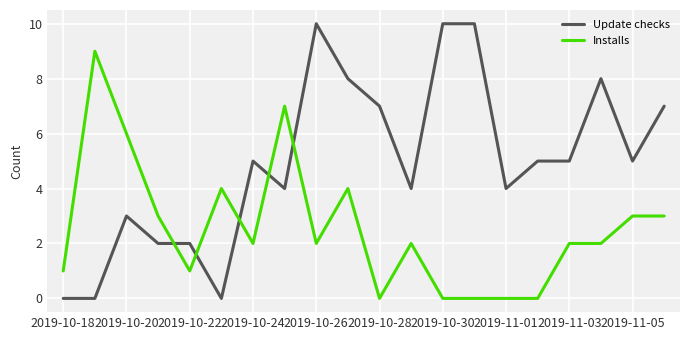

What is the difference between the maximum and minimum values in the Installs series?

9